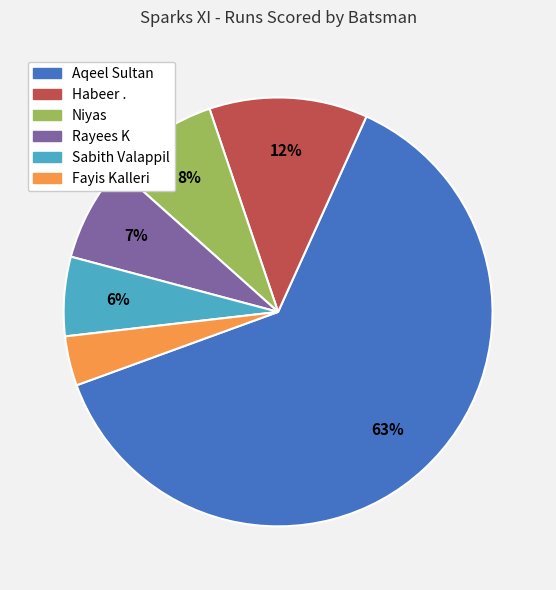

To the nearest percent, what is the combined percentage of Fayis Kalleri and Sabith Valappil?

10%